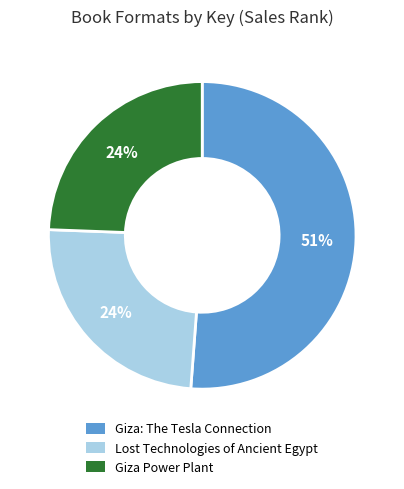

To the nearest percent, what is the average slice percentage?

33%